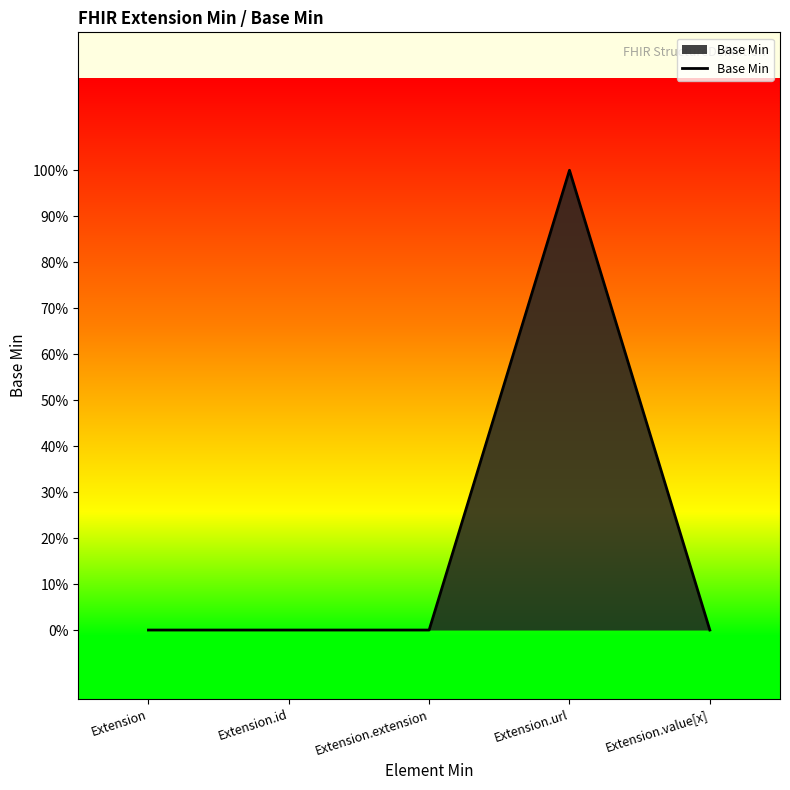

Reading right to left, what are all the values shown in this chart?

0	1	0	0	0